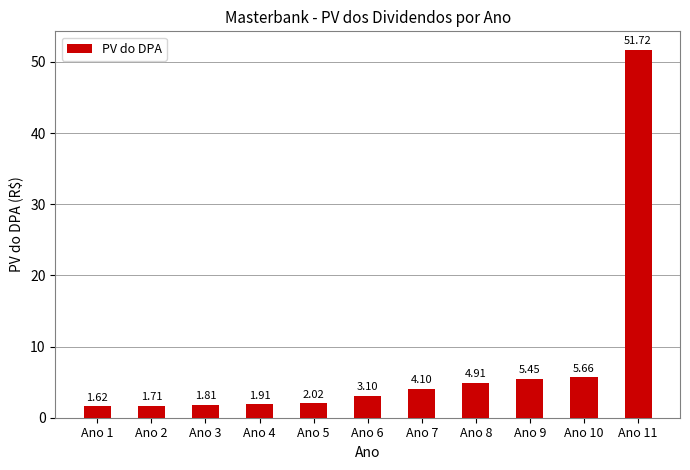

What is the greatest value displayed?

51.7